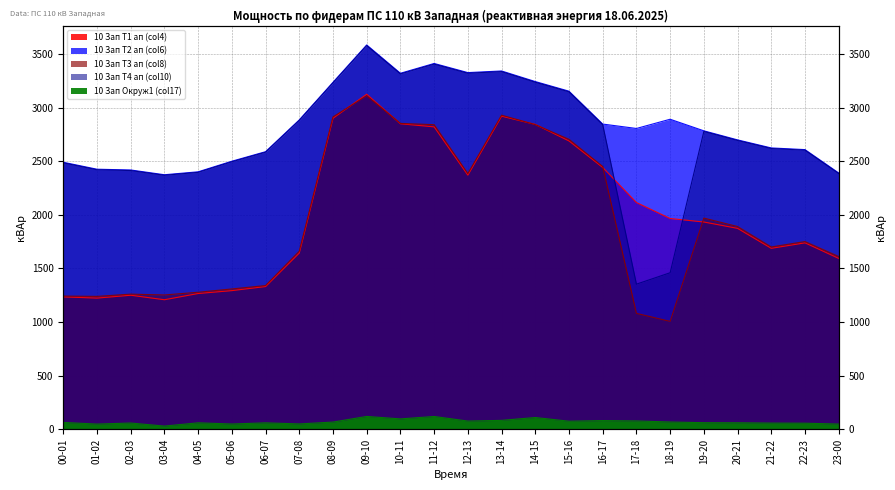

Reading left to right, extract all data points from this chart.

10 Зап Т1 ап (col4): 1235.1	1223.7	1250.4	1208.4	1266.5	1293.4	1331.5	1644.0	2900.7	3124.5	2849.2	2820.2	2370.3	2920.0	2843.3	2688.8	2441.7	2114.8	1965.8	1933.2	1873.8	1687.8	1738.9	1593.8
10 Зап Т2 ап (col6): 2490.1	2425.5	2418.3	2373.9	2401.2	2499.9	2588.8	2885.2	3235.7	3584.1	3320.0	3411.4	3326.2	3341.4	3242.7	3152.9	2846.4	2805.3	2891.3	2783.3	2698.8	2623.7	2608.2	2390.3
10 Зап Т3 ап (col8): 1242.7	1239.6	1260.6	1252.9	1278.2	1308.9	1340.8	1661.5	2913.5	3109.8	2852.5	2840.5	2385.0	2929.4	2841.1	2704.3	2451.1	1081.5	1006.5	1969.7	1890.9	1700.6	1750.8	1611.0
10 Зап Т4 ап (col10): 2485.0	2420.2	2413.1	2368.8	2396.1	2494.5	2583.8	2880.1	3230.2	3577.9	3314.1	3405.3	3320.4	3335.6	3236.7	3147.2	2840.9	1353.7	1460.1	2777.8	2693.5	2618.4	2602.9	2385.2
10 Зап Окруж1 (col17): 64.3	49.1	58.9	30.4	60.8	49.8	60.6	50.5	67.8	120.4	97.3	119.9	77.3	83.8	110.3	75.9	81.8	78.5	68.4	62.2	61.2	58.3	57.3	49.2